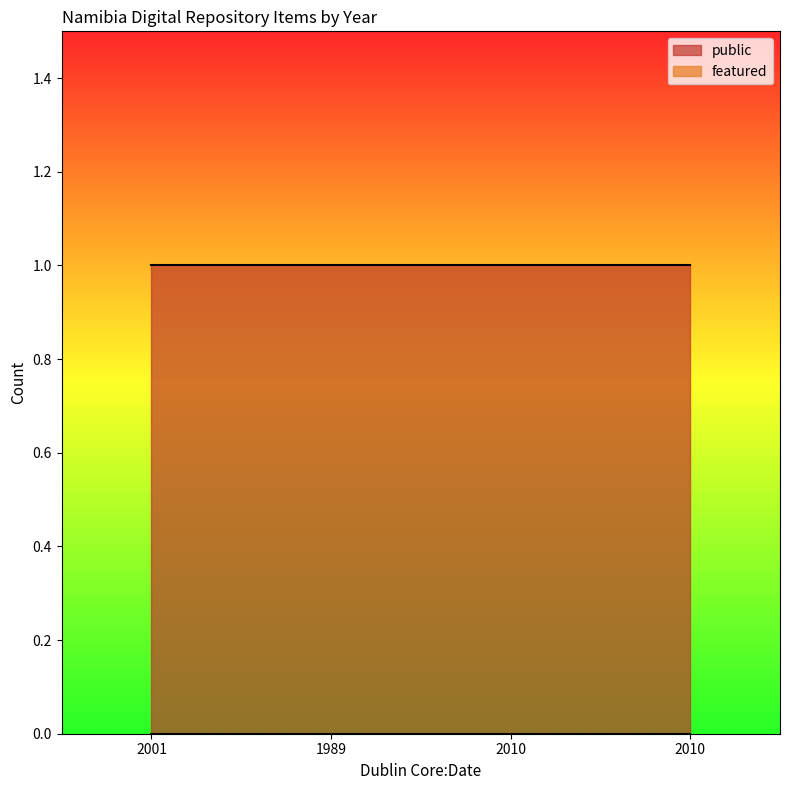

Which series changed the most between 2001 and 2010?

public